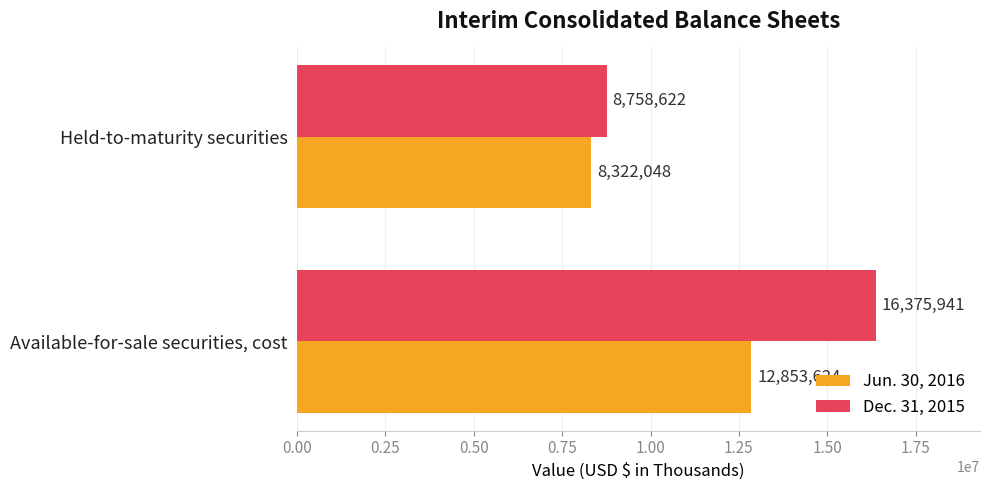

Where is Dec. 31, 2015 nearest to the value 12567281?

Held-to-maturity securities